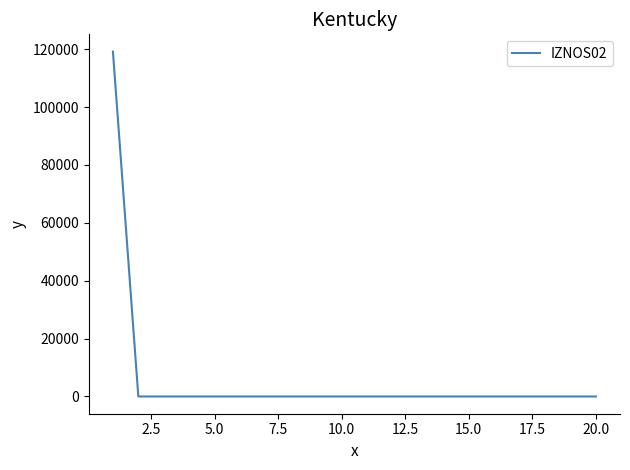

Reading left to right, transcribe all the data shown in this chart.

119163.2	0.0	0.0	0.0	0.0	0.0	0.0	0.0	0.0	0.0	0.0	0.0	0.0	0.0	0.0	0.0	0.0	0.0	0.0	0.0